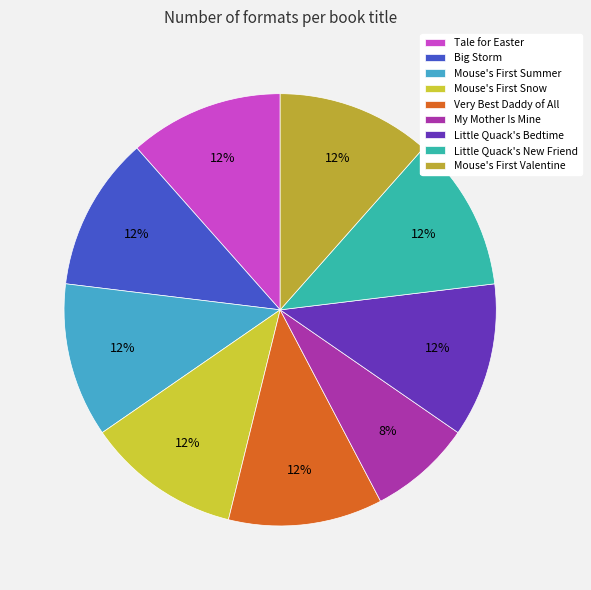

Is there a majority slice in this chart?

No